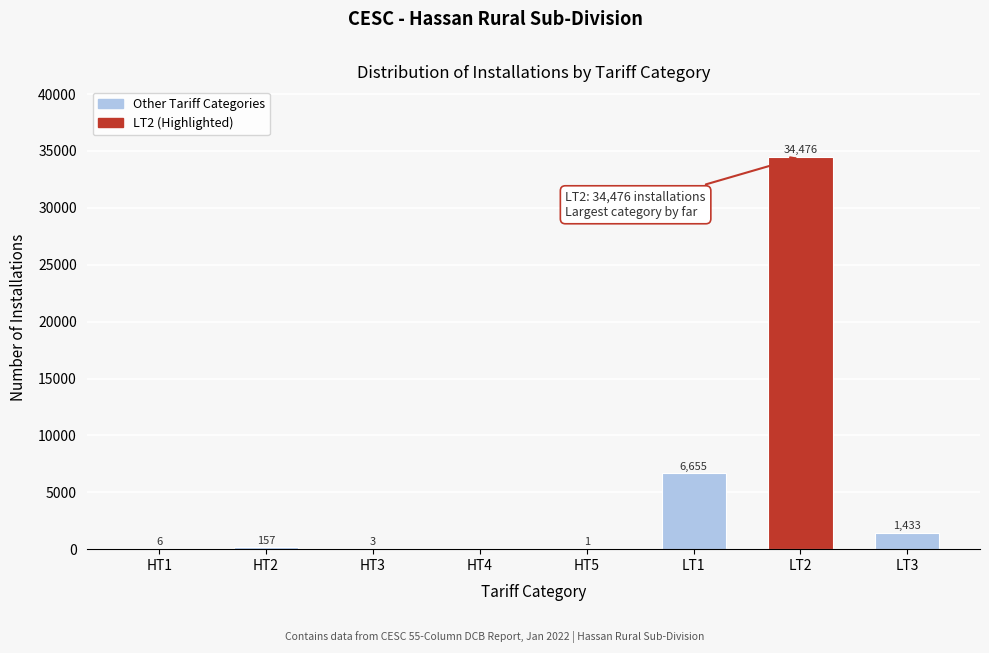

Reading right to left, what are all the values shown in this chart?

LT3=1433	LT2=34476	LT1=6655	HT5=1	HT4=0	HT3=3	HT2=157	HT1=6